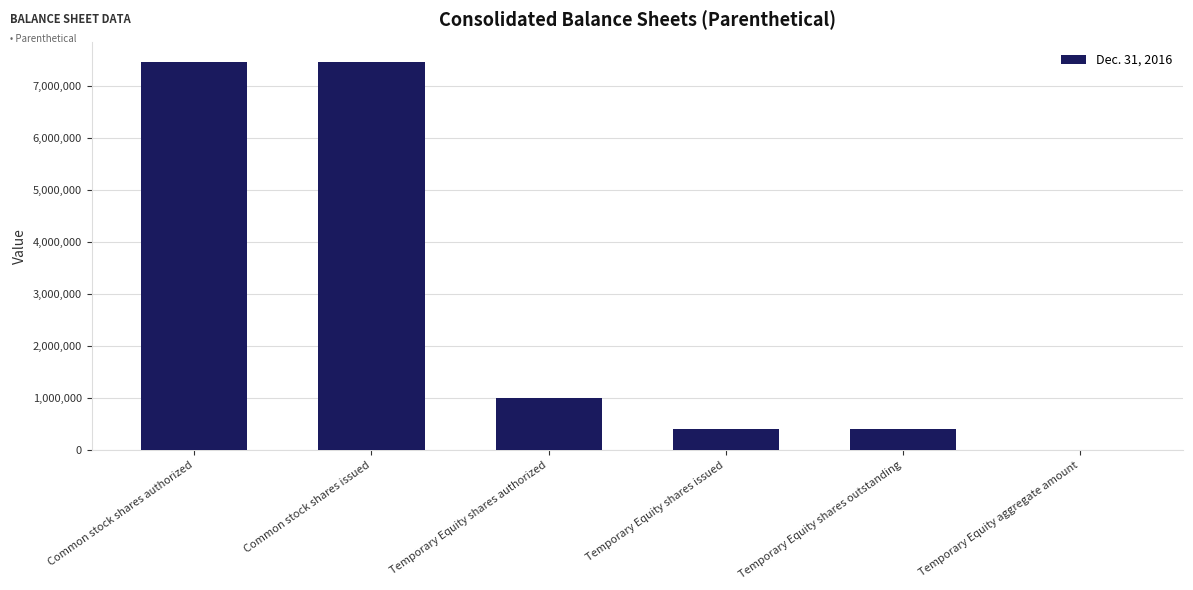

What is the maximum value shown in the chart?

7454491